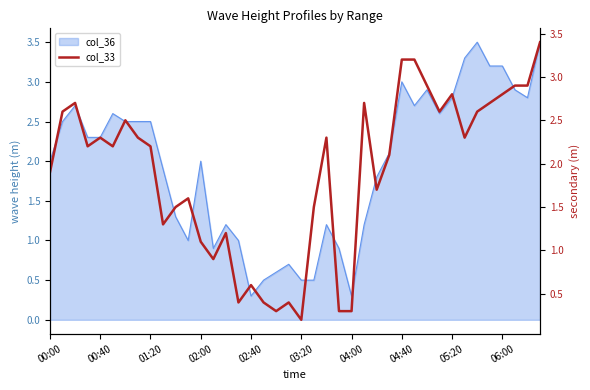

What is the approximate value at 37?

2.9